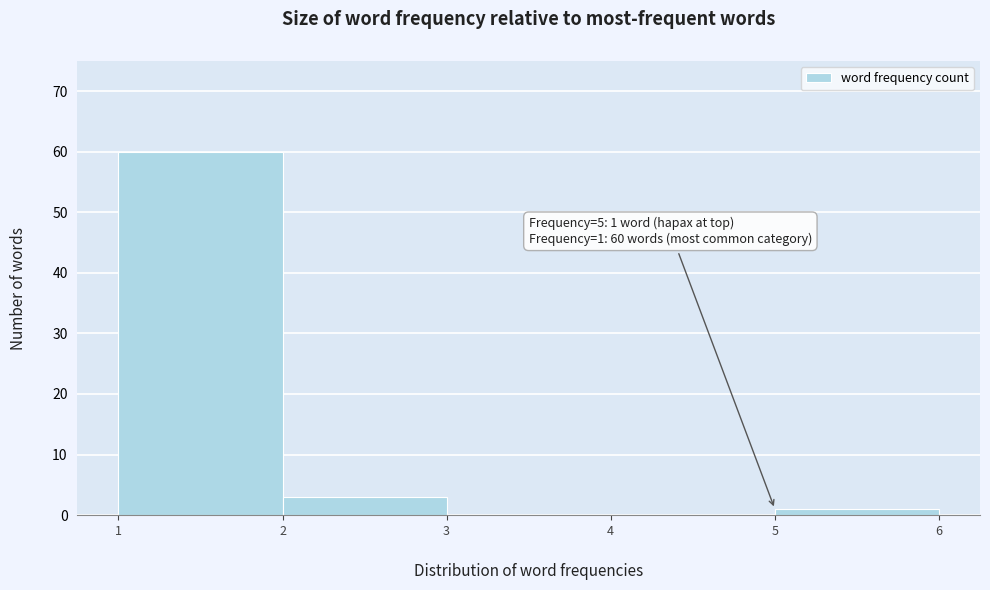

Which range on the x-axis has the tallest bar?

1 to 2